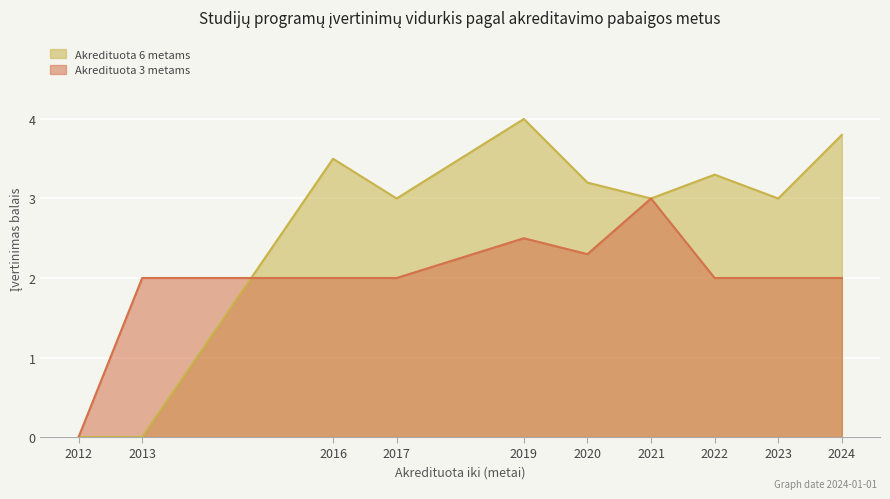

What is the greatest value displayed?

4.0